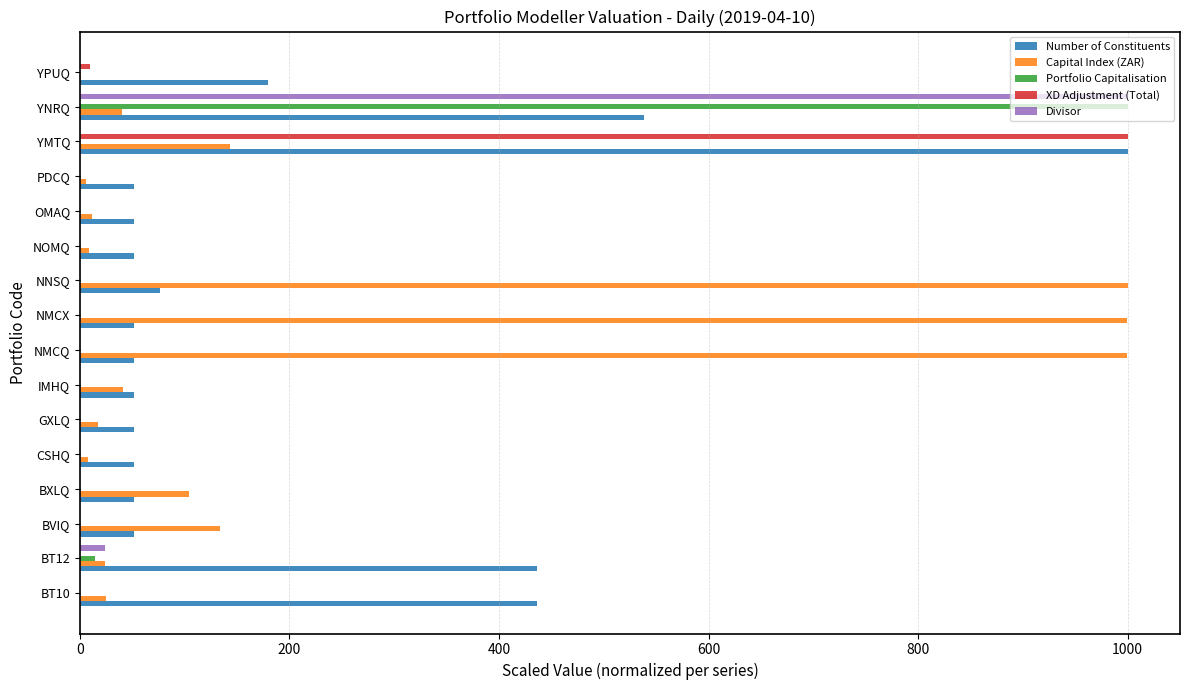

How many series are shown in this chart?

5